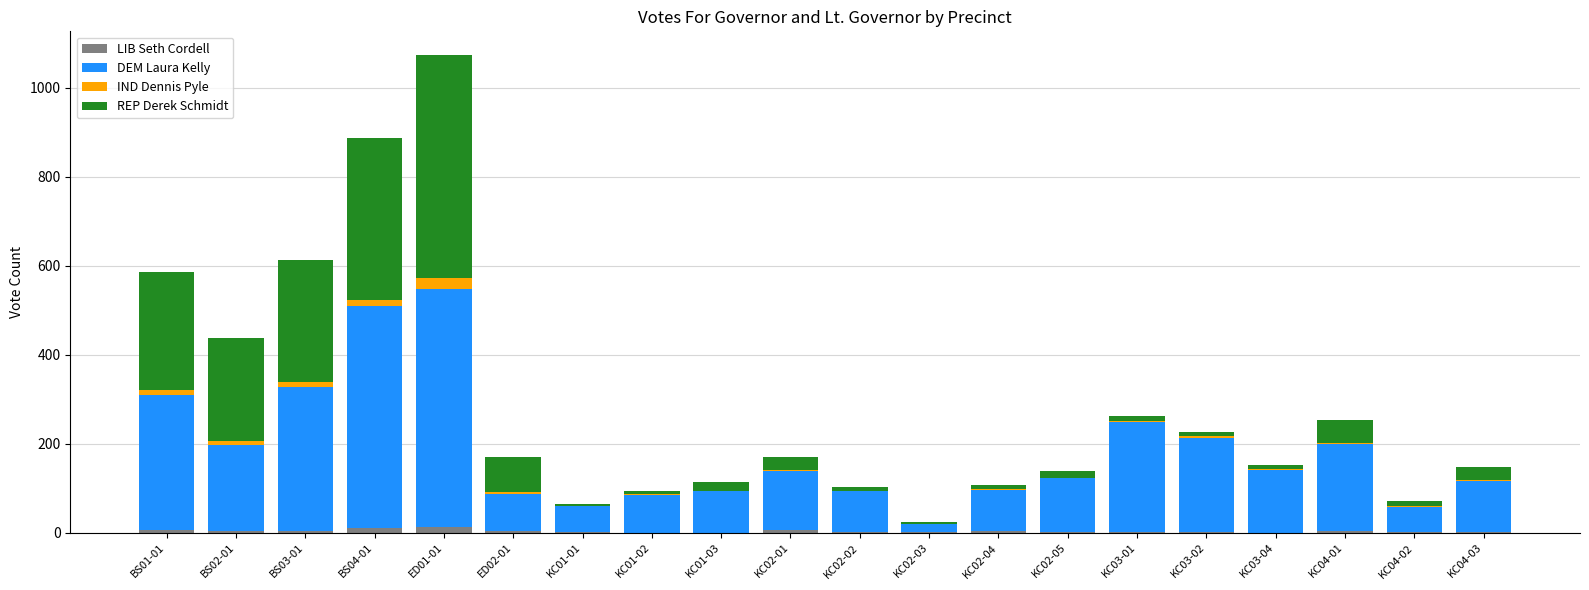

How many data points does each series have?

20